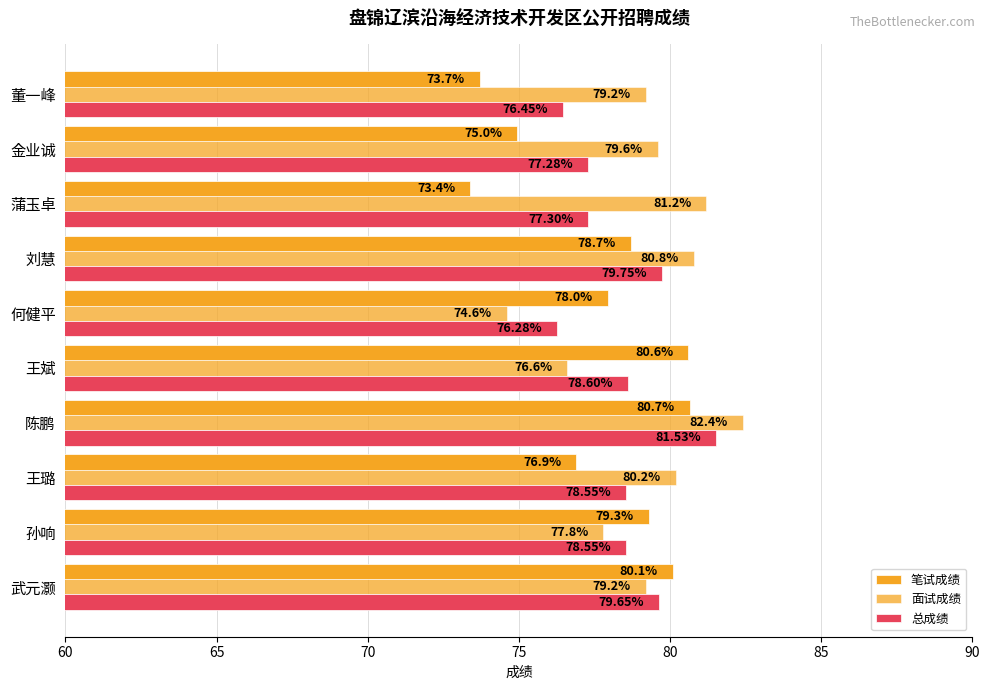

Reading left to right, transcribe all the data shown in this chart.

笔试成绩: 80.1	79.3	76.9	80.7	80.6	78.0	78.7	73.4	75.0	73.7
面试成绩: 79.2	77.8	80.2	82.4	76.6	74.6	80.8	81.2	79.6	79.2
总成绩: 79.7	78.5	78.5	81.5	78.6	76.3	79.8	77.3	77.3	76.5